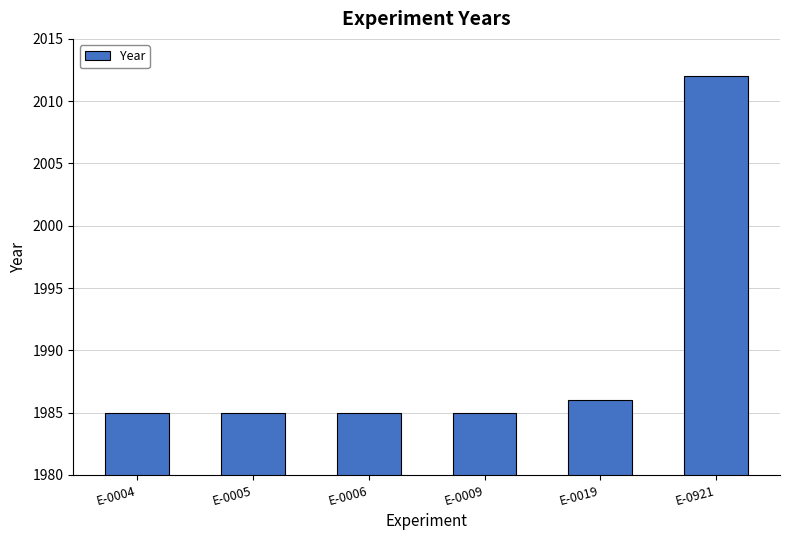

What is the value of the 2nd bar from the left?

1985